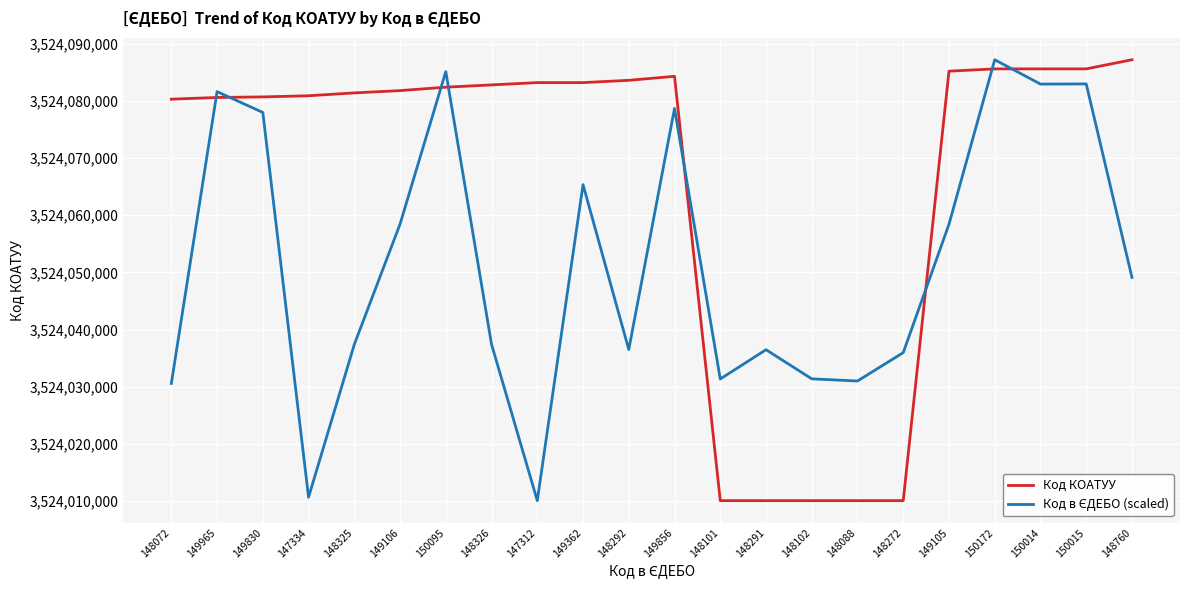

Is it true that Код КОАТУУ equals 1651325910.7 at 148291?

False